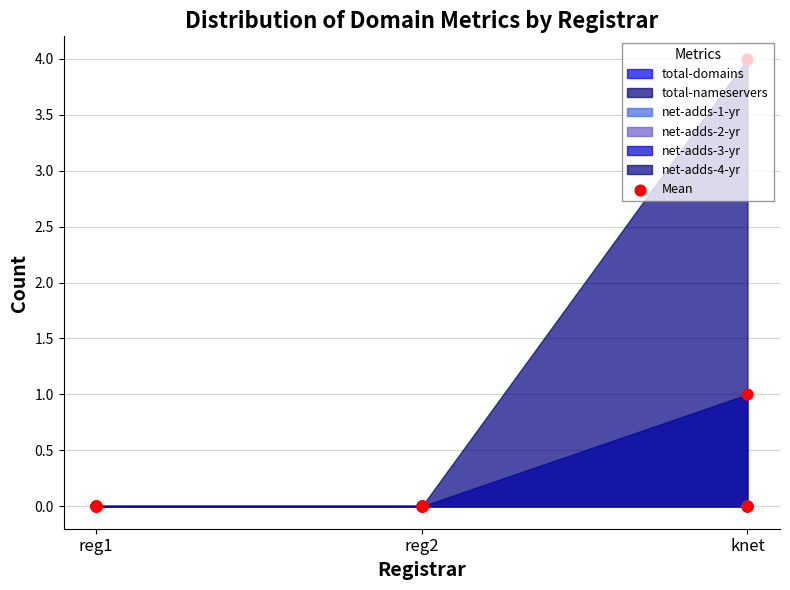

What is the change in value from reg1 to knet?

+1